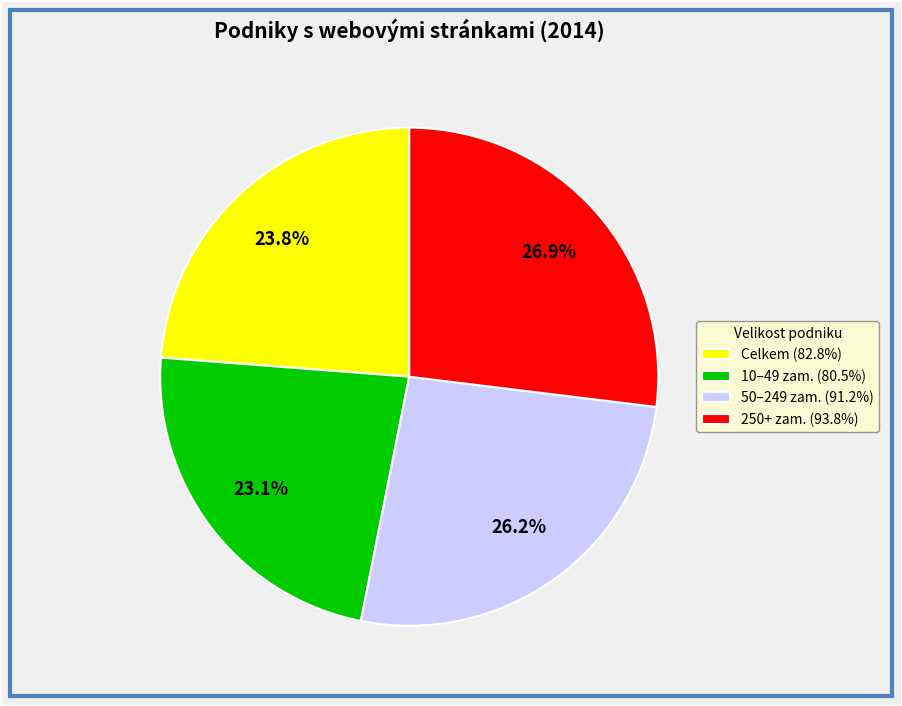

Count the number of slices in the pie.

4